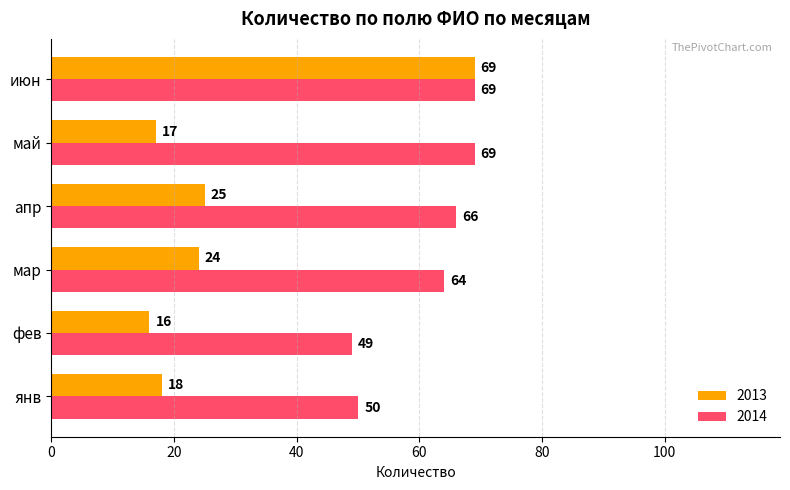

At which label does 2013 reach its minimum?

фев